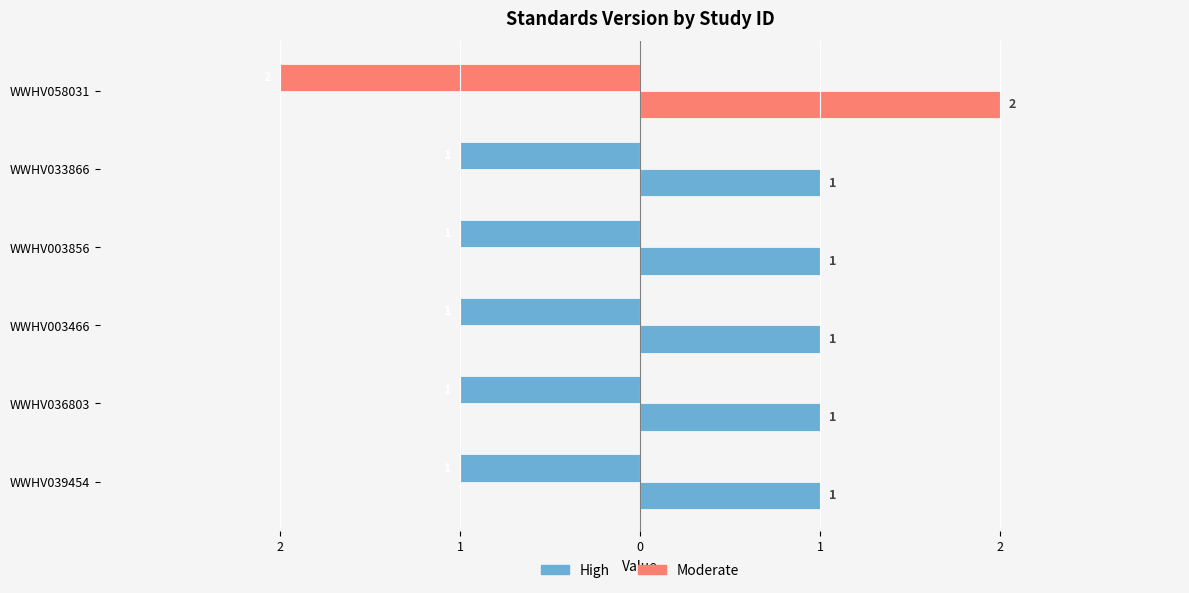

The Standards Version series shows 1 at WWHV003466. True or false?

False